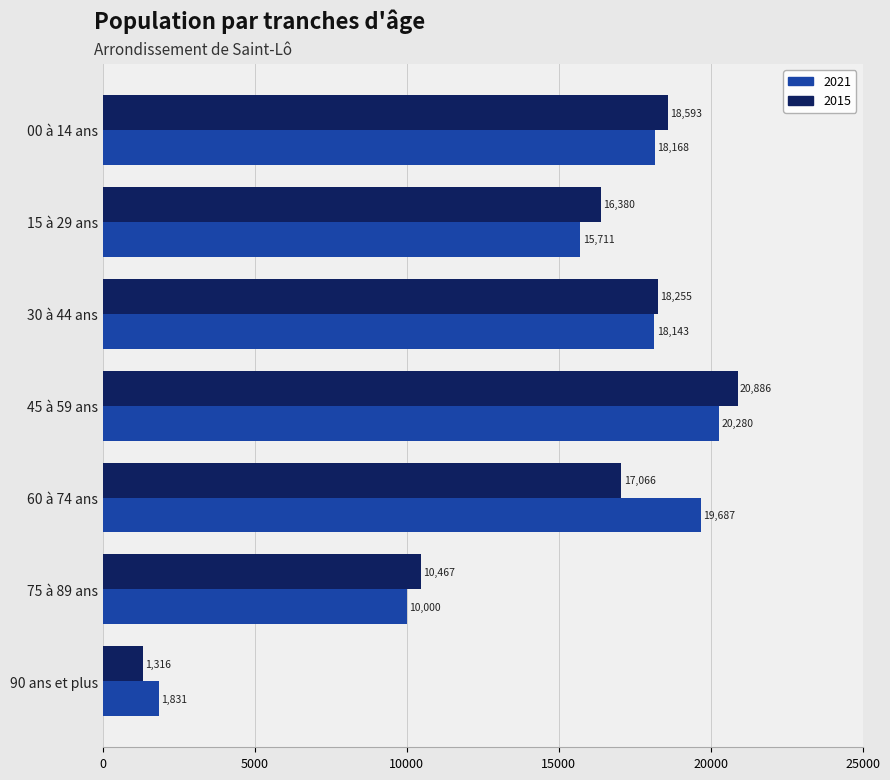

What is the total value across all series at 00 à 14 ans?

36761.2